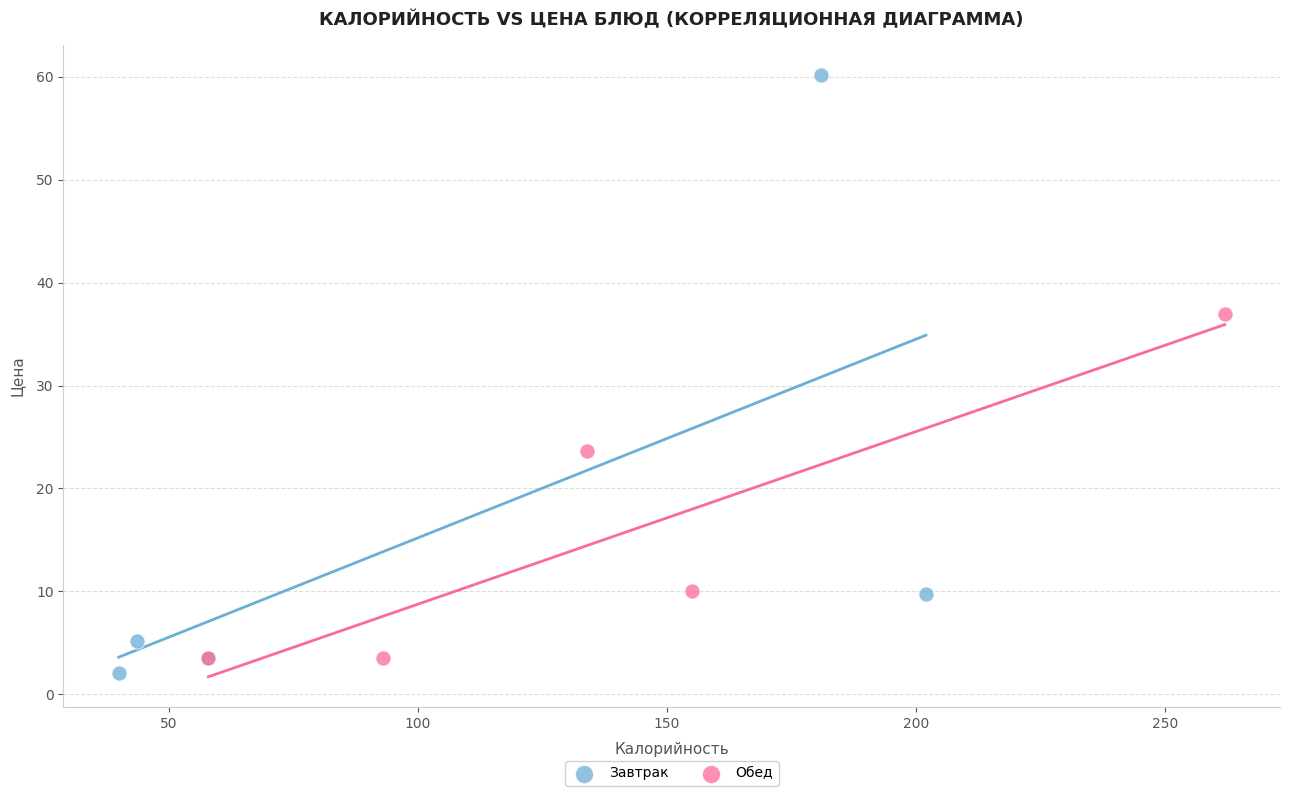

Which series reaches the maximum Y coordinate?

Завтрак